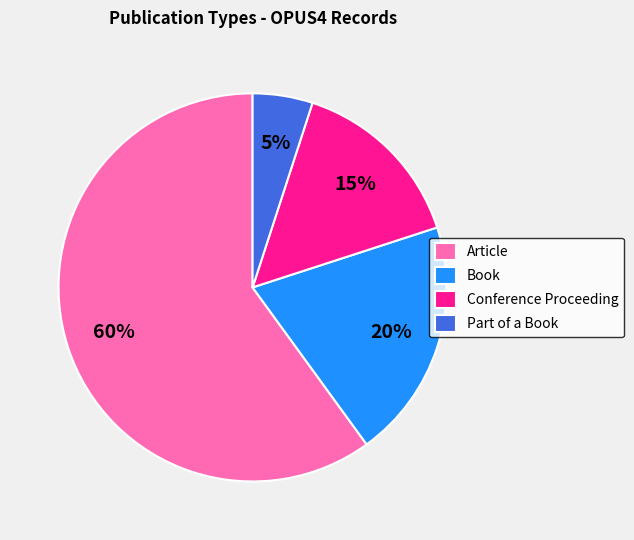

The Article slice represents 60% of the pie. True or false?

True